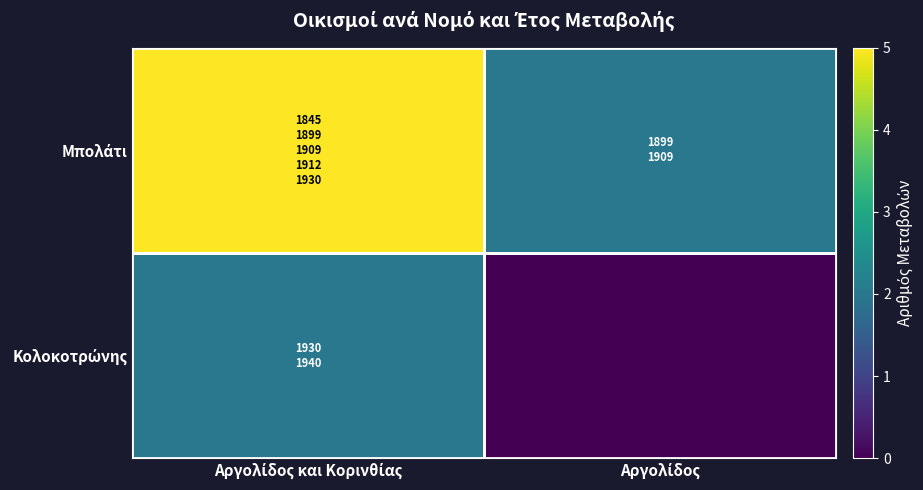

At how many categories does at least one series exceed 3?

1